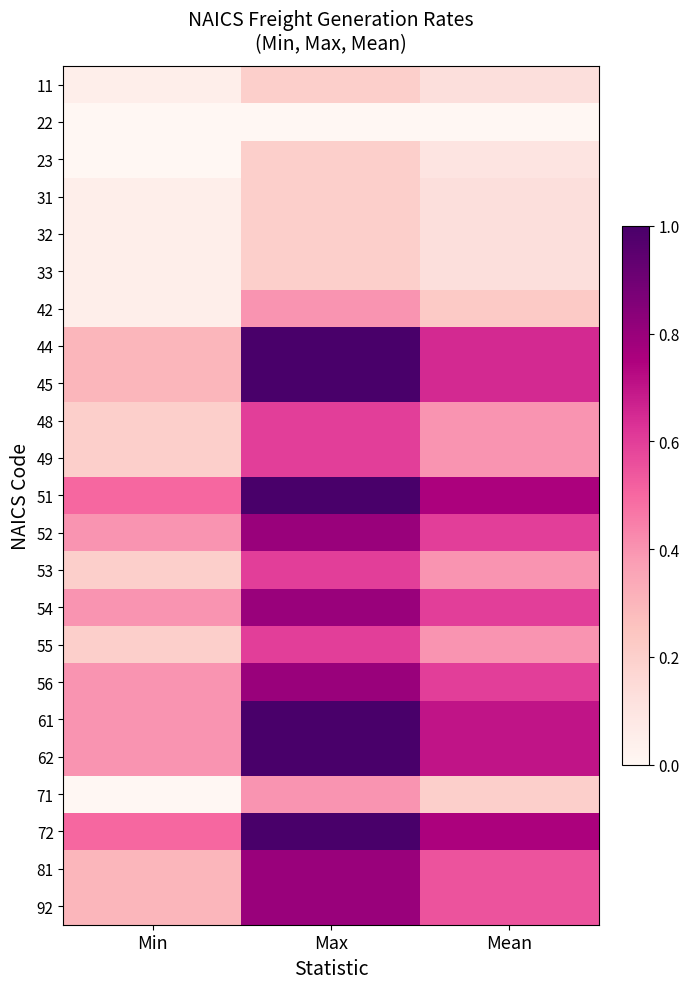

Which has a higher value, Max or Min?

Max